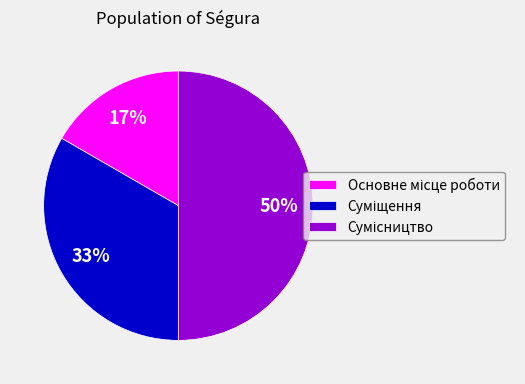

To the nearest percent, what is the average slice percentage?

33%